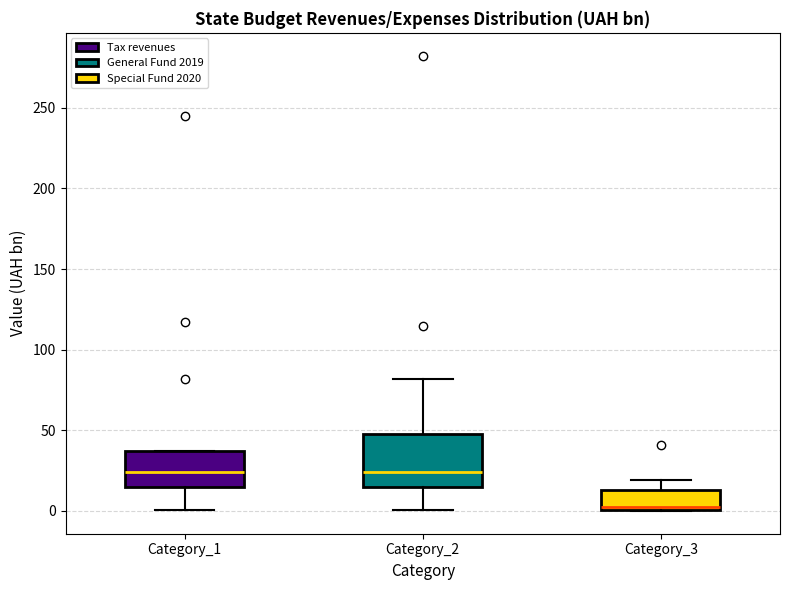

Where is the lower edge of the box for Category_1 on the y-axis? The values are not printed on the chart, so give them approximately, as read against the axis.

15